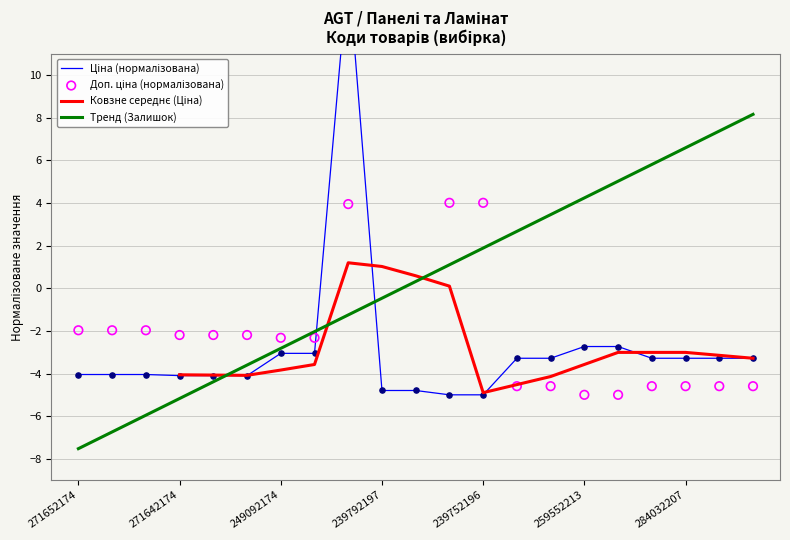

Which series reaches the minimum Y coordinate?

Тренд (Залишок)